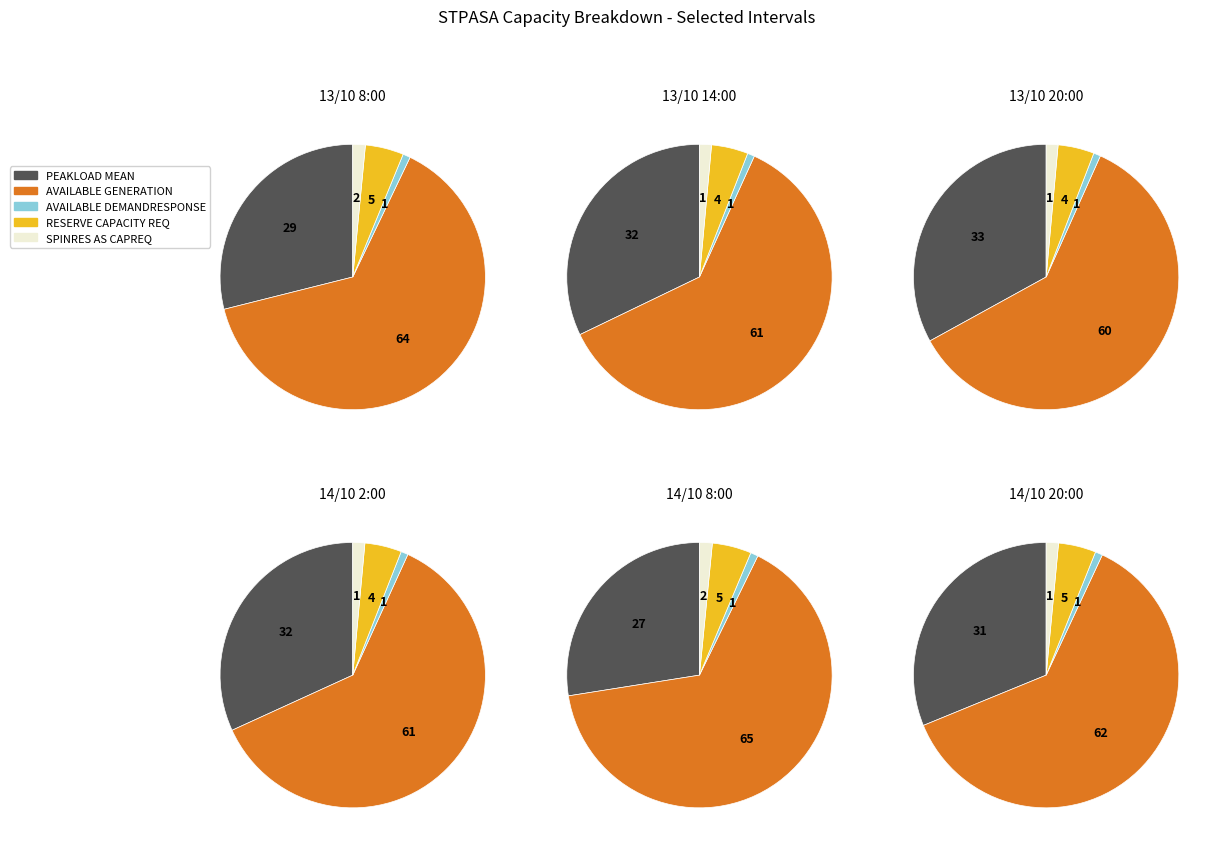

True or false: 14/10 2:00 accounts for 15% of the total.

False